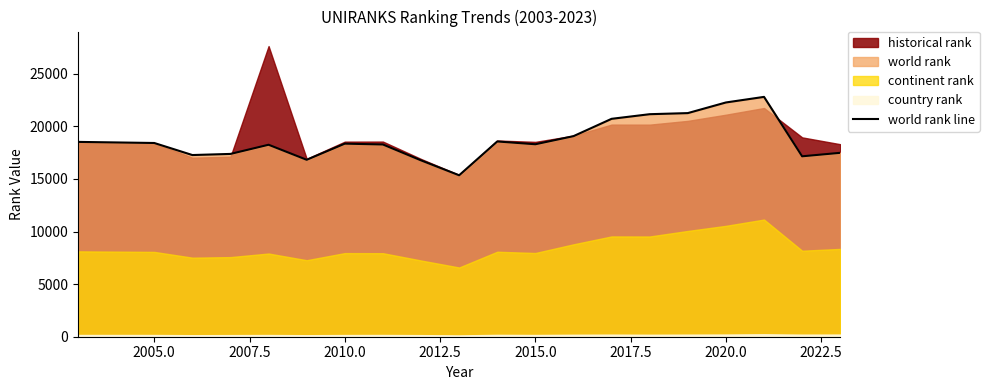

What is the highest value of the world rank line series?

22805